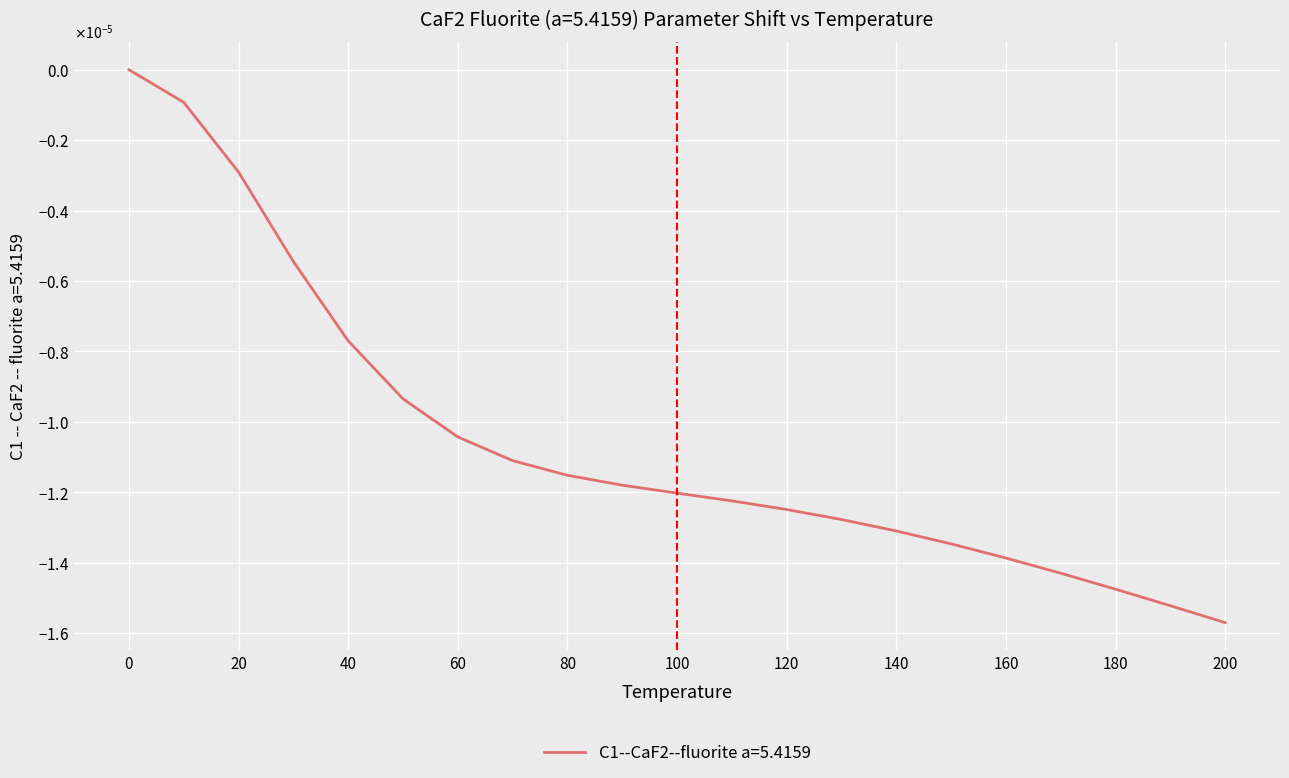

Does the chart have visible grid lines?

Yes